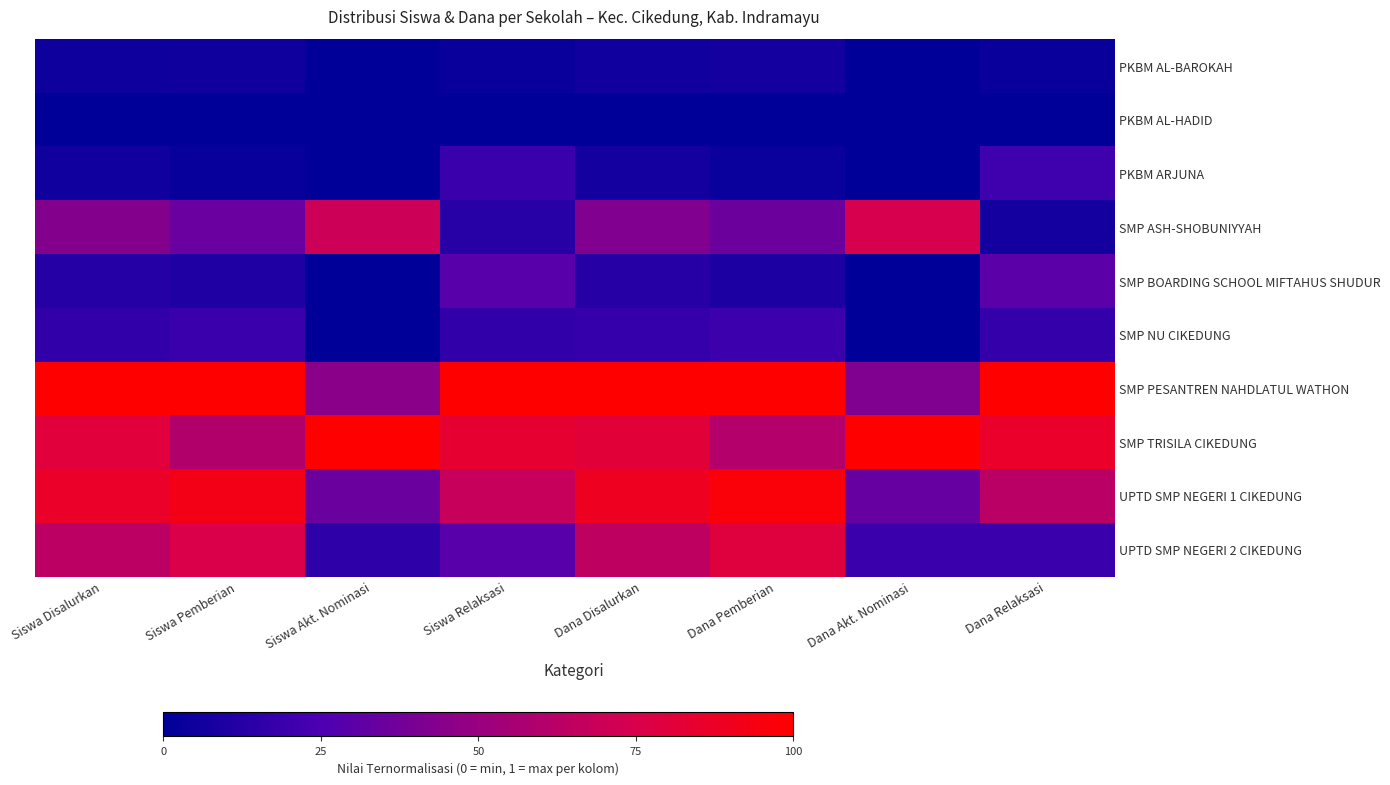

Count the number of data series in this chart.

10